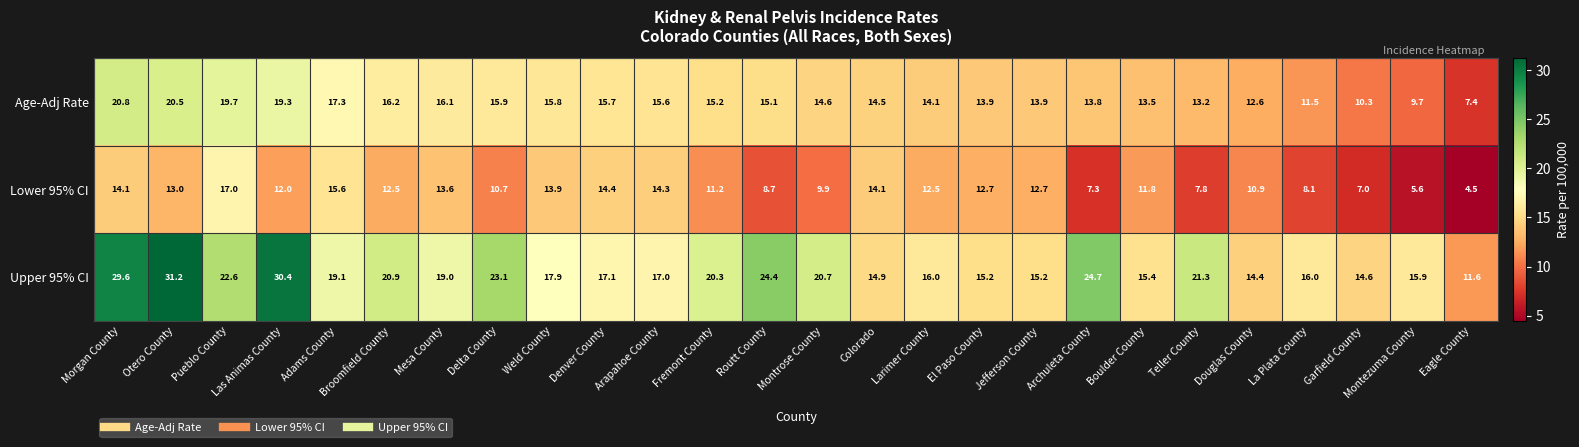

What is the minimum value shown in the chart?

4.5